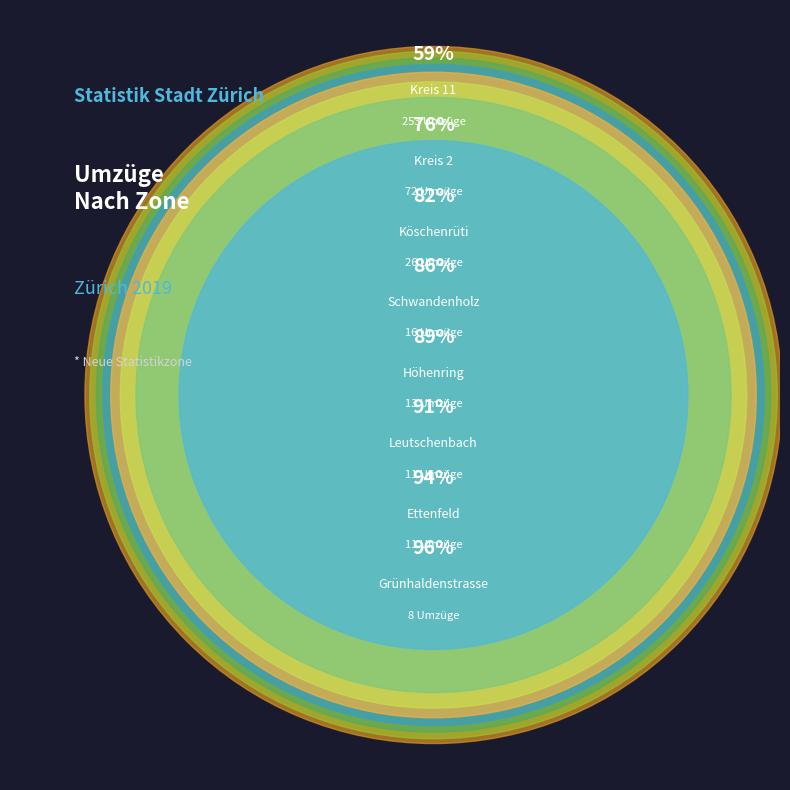

Which category has the biggest portion of the pie?

Kreis 11